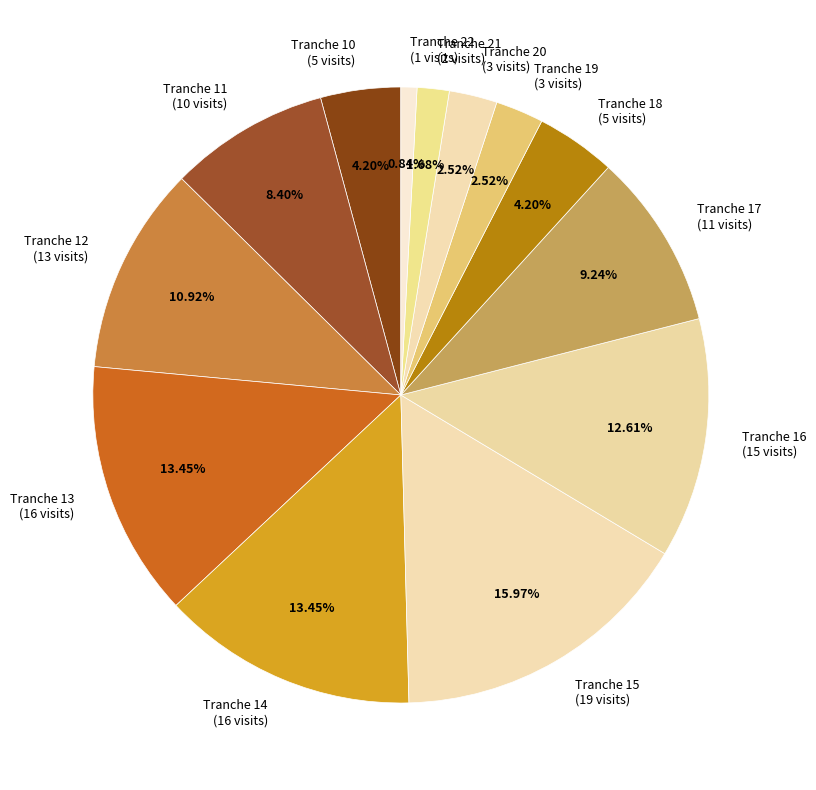

What is the largest slice in the pie chart?

Tranche 15